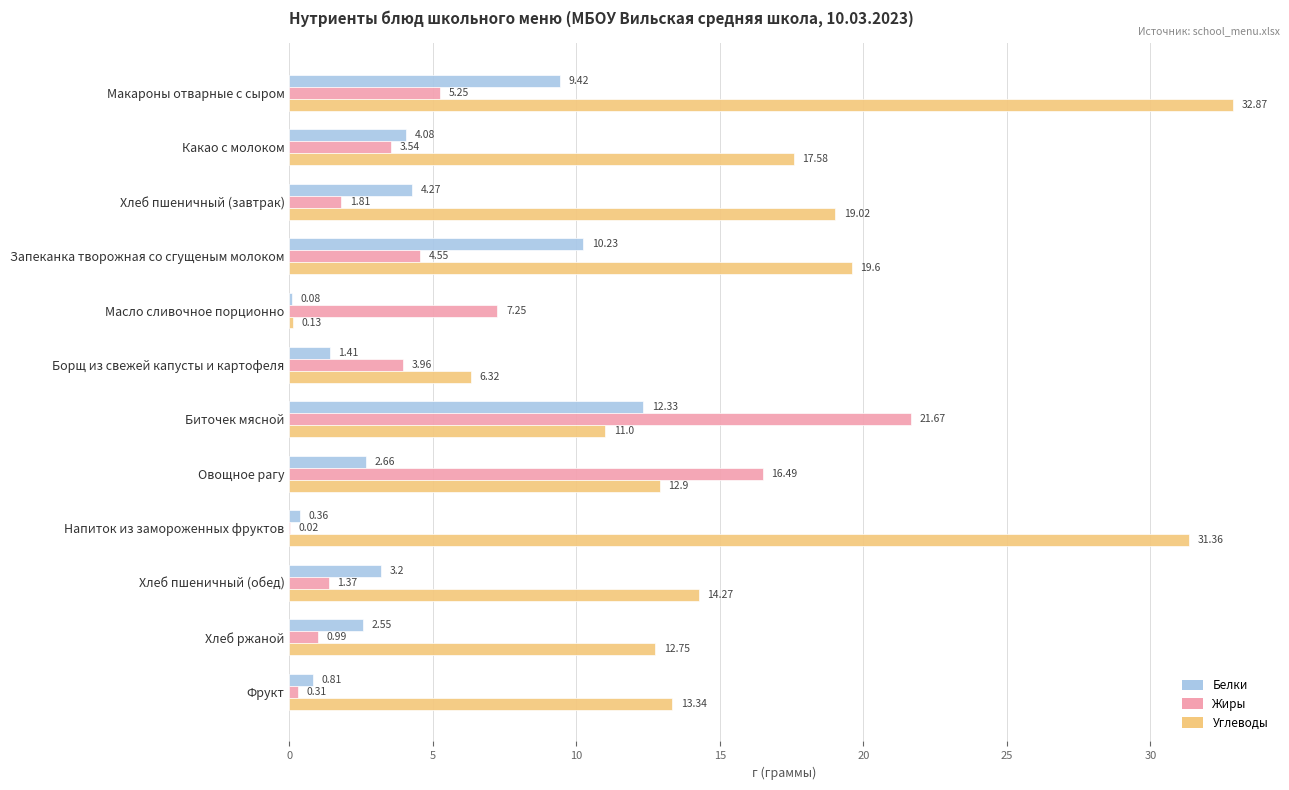

Where is Углеводы nearest to the value 16?

Какао с молоком